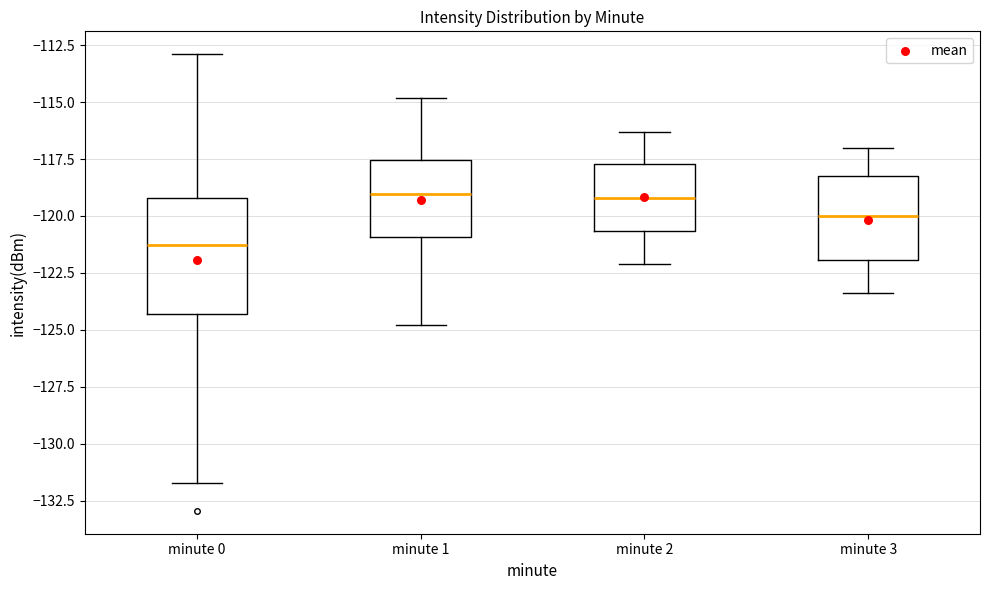

Where does the lower whisker of the box for minute 1 end on the y-axis? The values are not printed on the chart, so give them approximately, as read against the axis.

-125.0